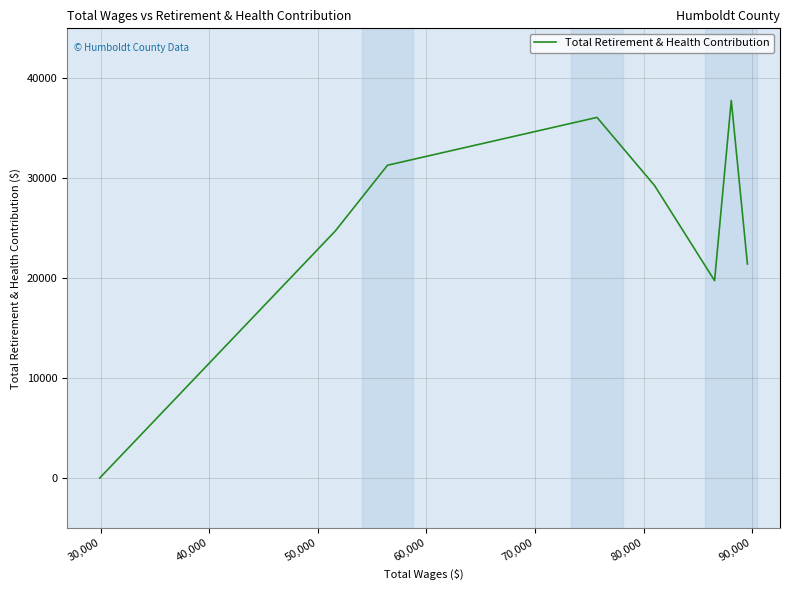

Count the number of data series in this chart.

1